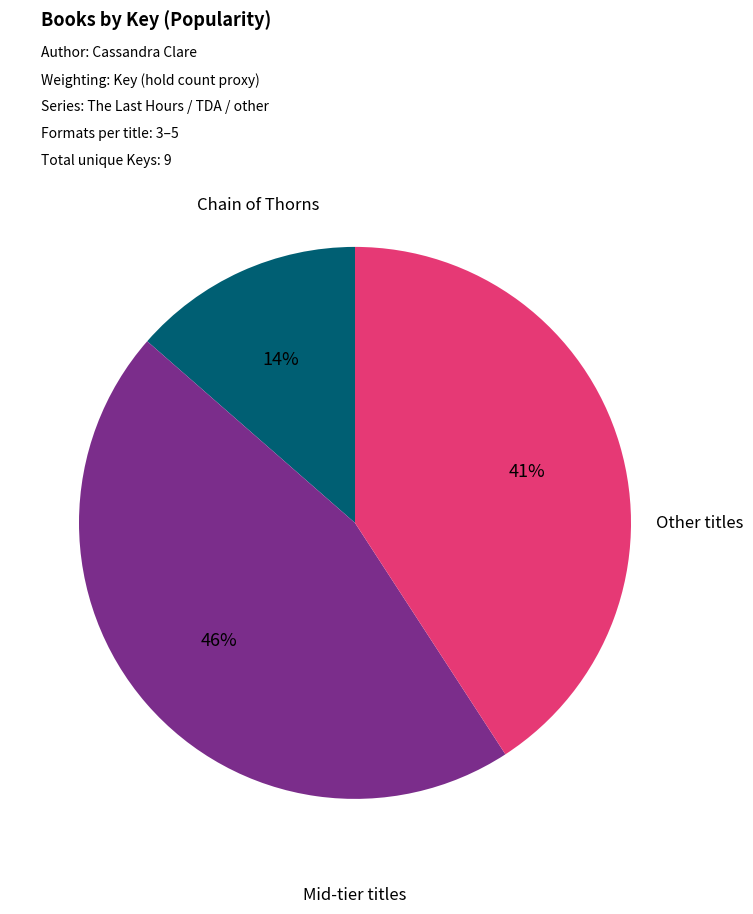

Does any single category account for the majority?

No